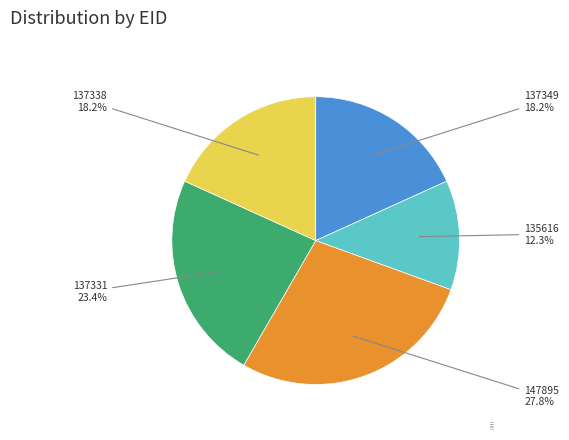

Approximately how many times larger is the value at 137331 compared to 137338?

1.3